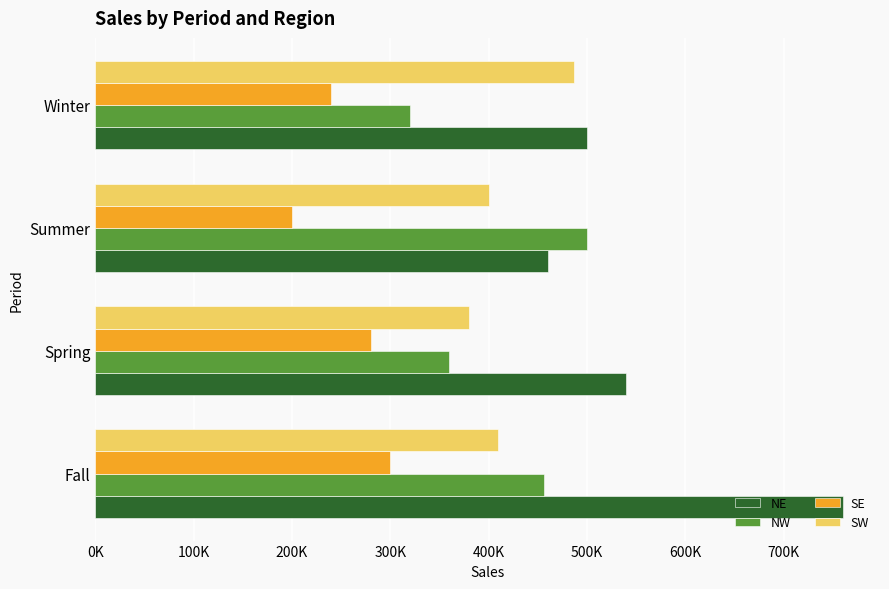

What are all the series names shown in the legend?

NE, NW, SE, SW